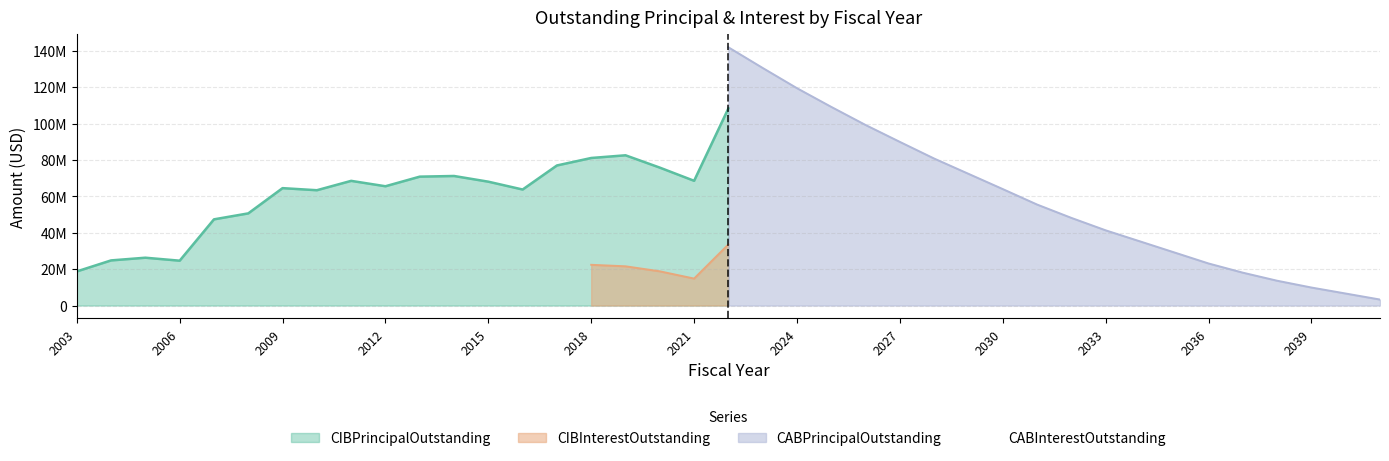

True or false: CABInterestOutstanding has more than 0 points higher than both neighbors.

False